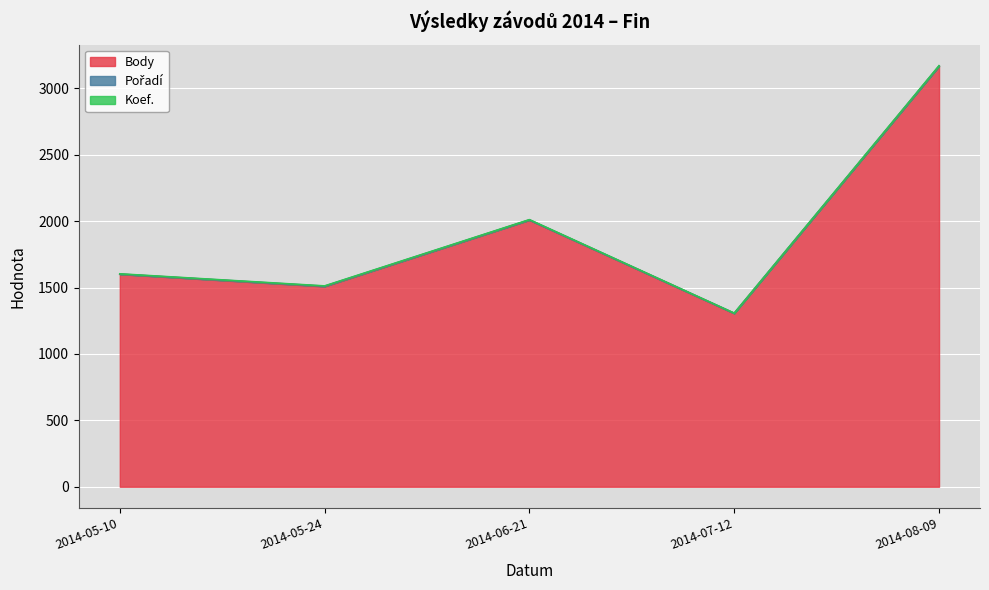

Count the Pořadí values in the range 1 to 2.

5